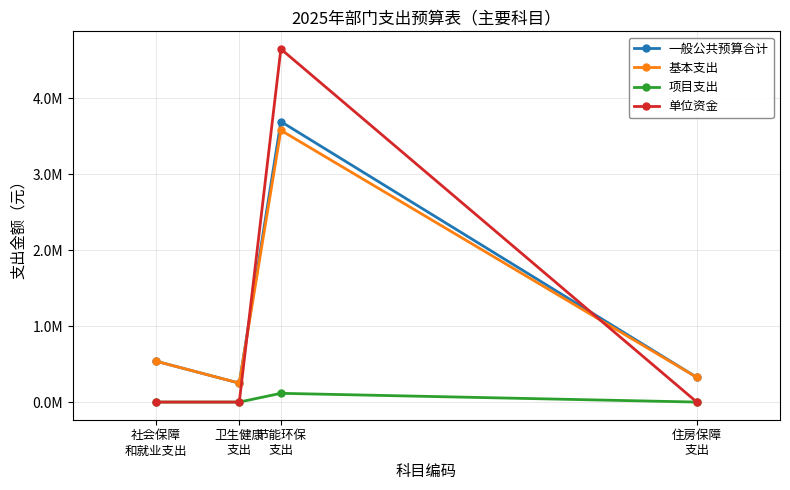

In 单位资金, how many points are higher than both neighbors (excluding endpoints)?

1